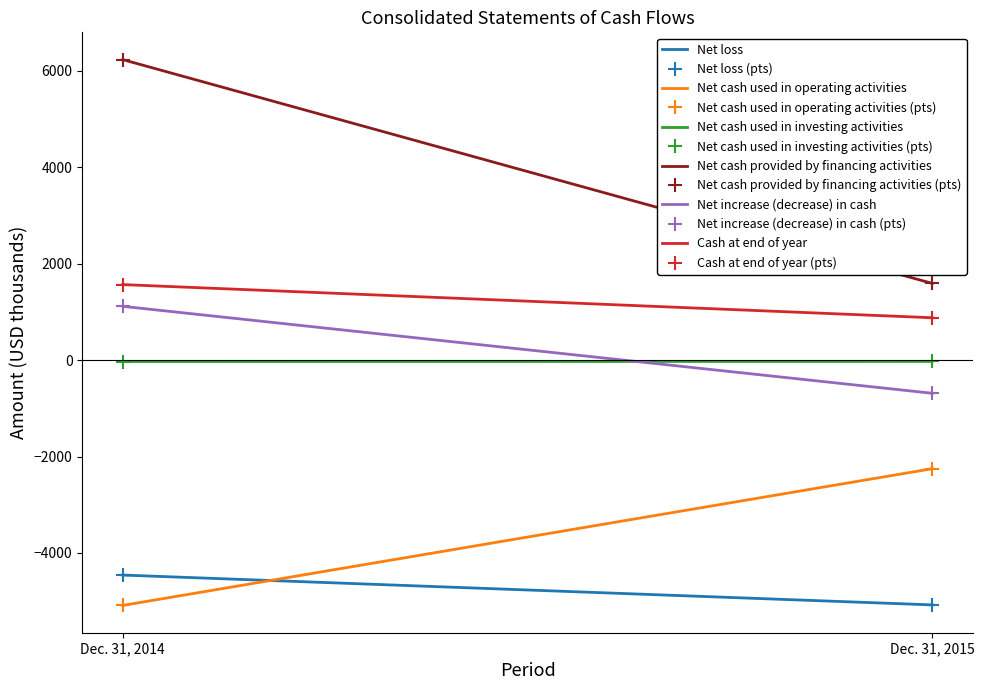

At how many categories does at least one series exceed -3656?

2